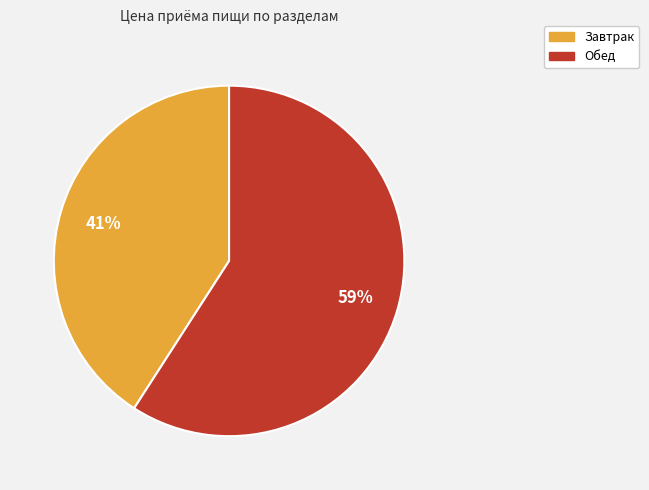

How many segments does this pie chart have?

2